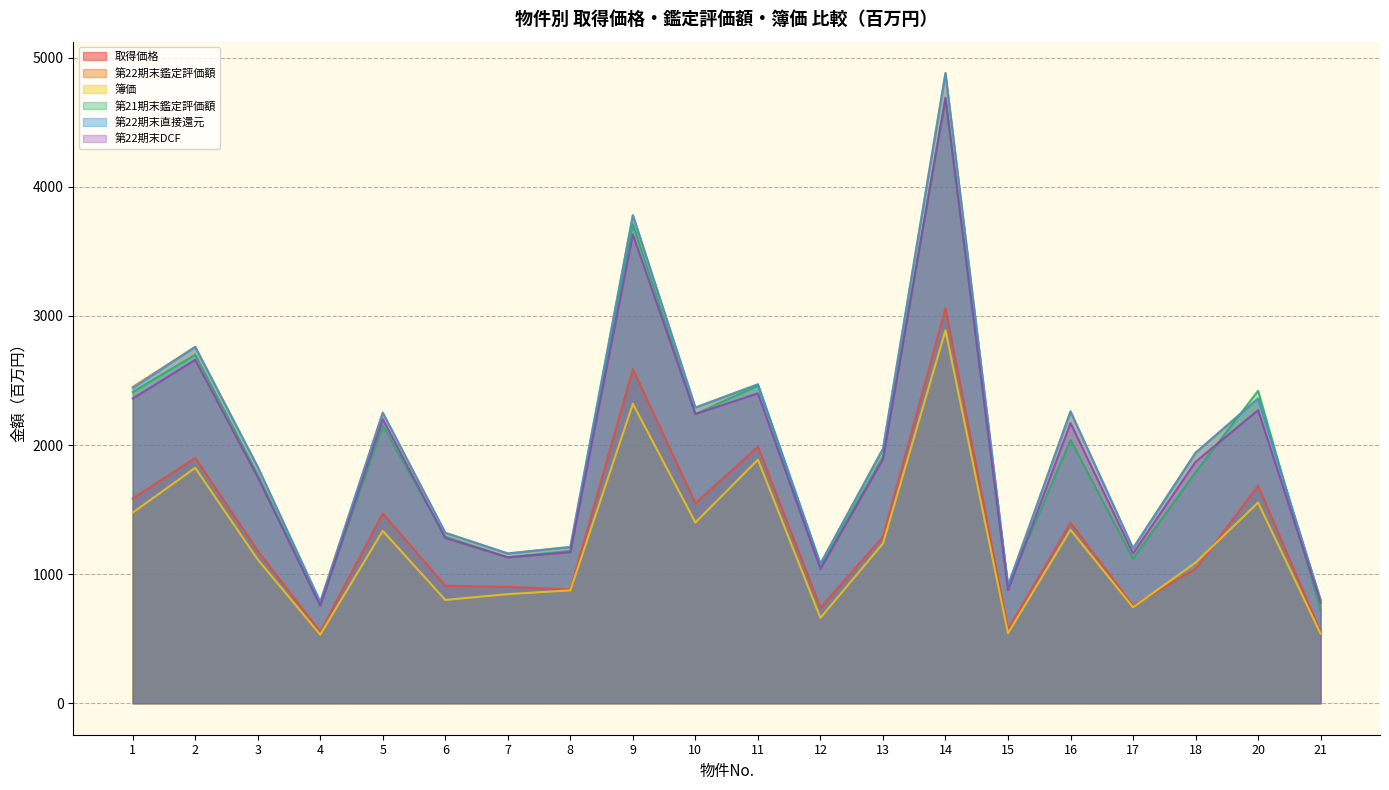

The 取得価格 series shows 2444 at 16. True or false?

False